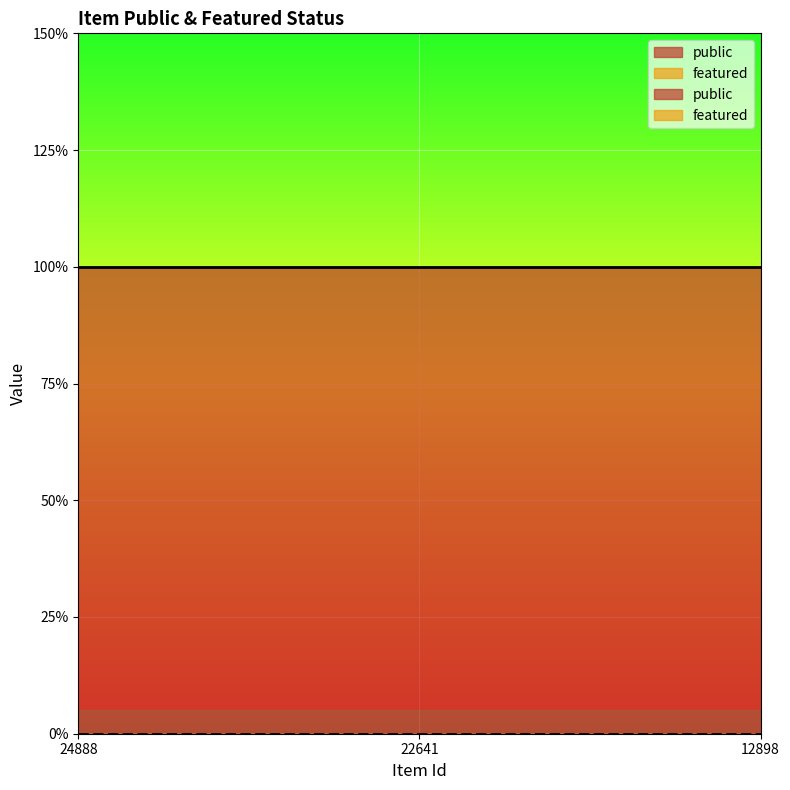

What are all the series names shown in the legend?

public, featured